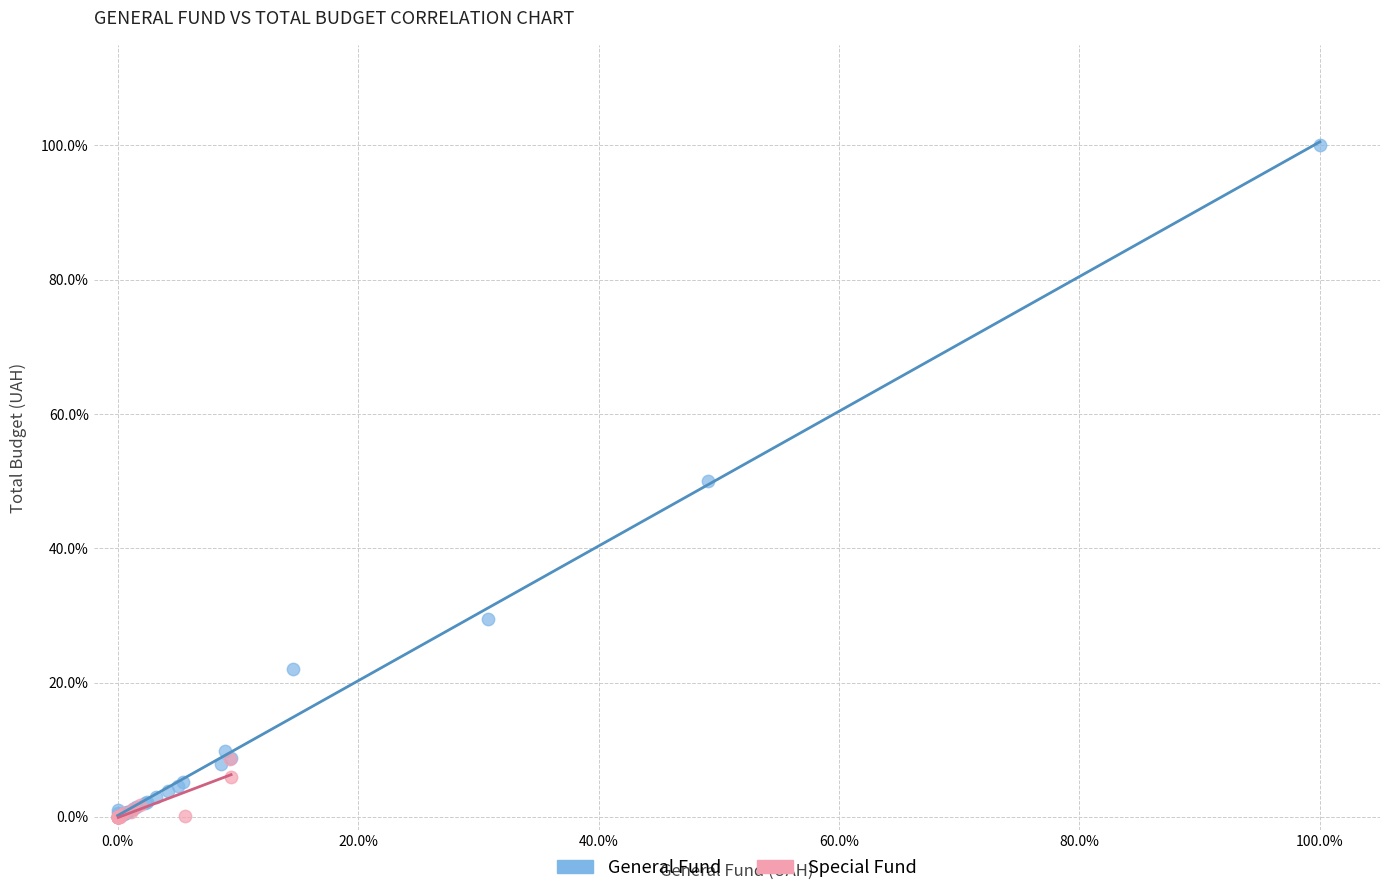

What are all the series names shown in the legend?

General Fund, Special Fund